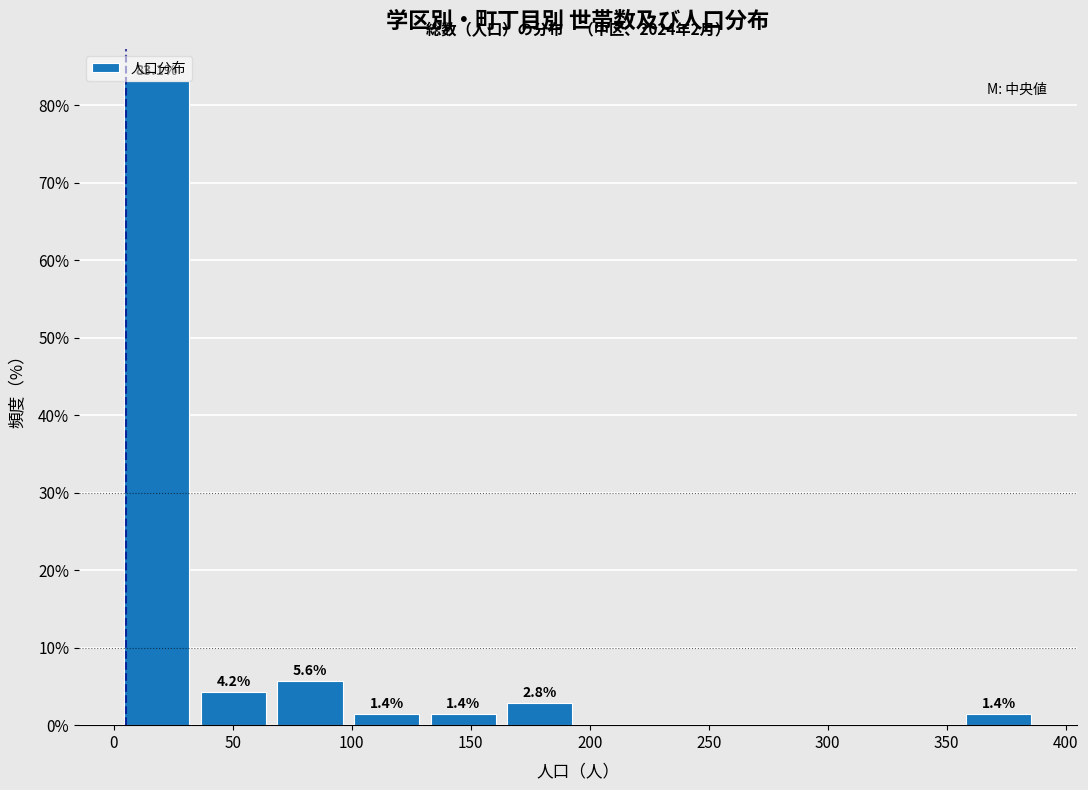

Over which range of the x-axis is the bar tallest?

0 to 35